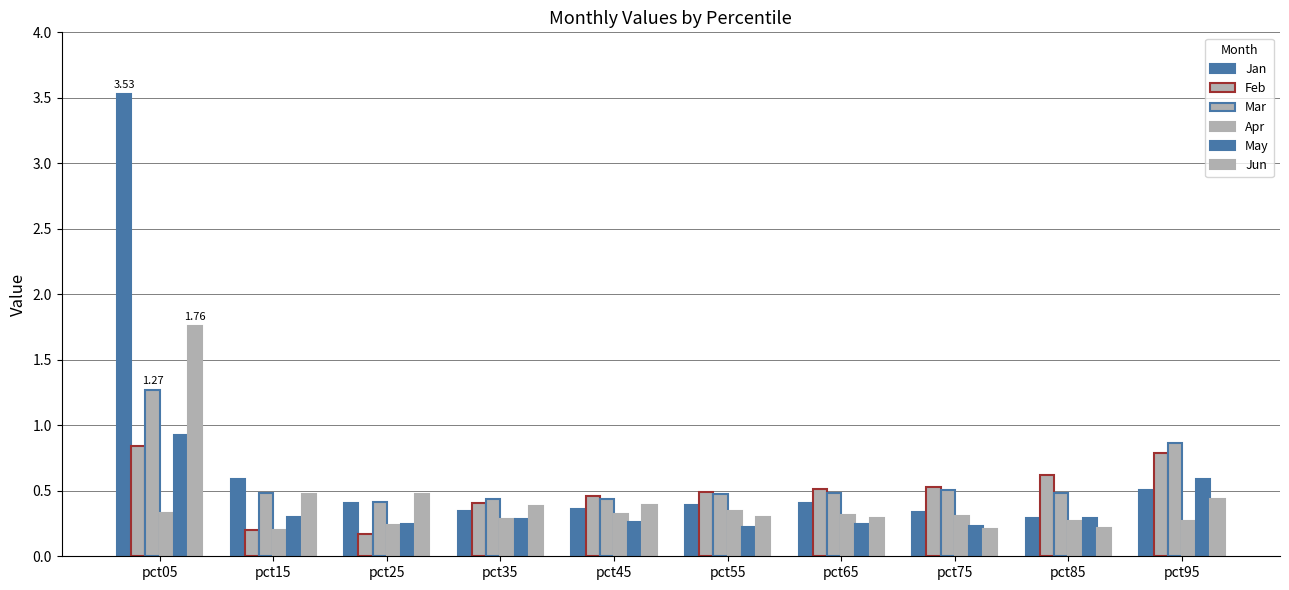

What is the highest value of the Feb series?

0.8